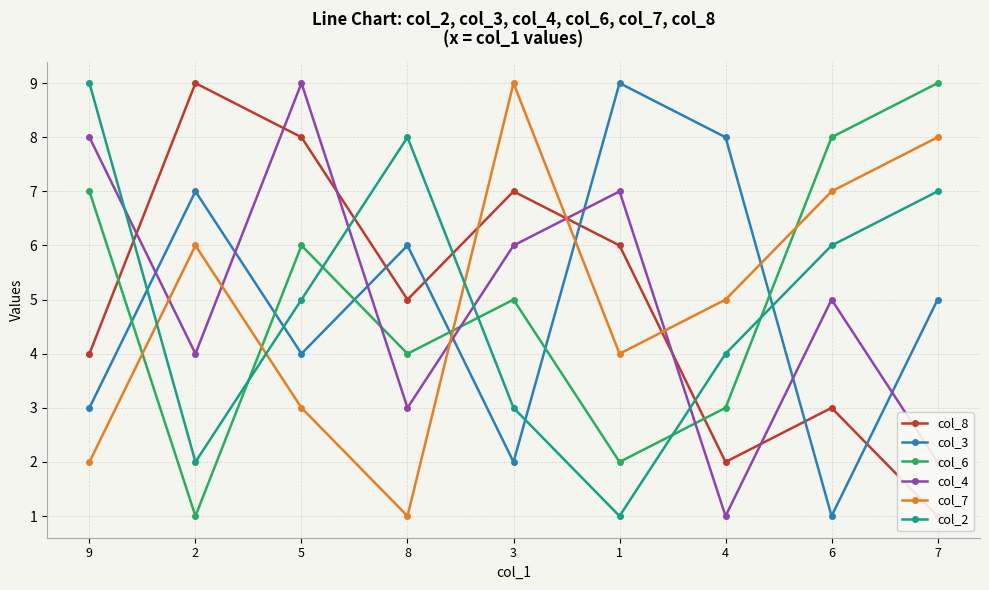

List the series in order of their peak value, highest first.

col_8, col_3, col_6, col_4, col_7, col_2